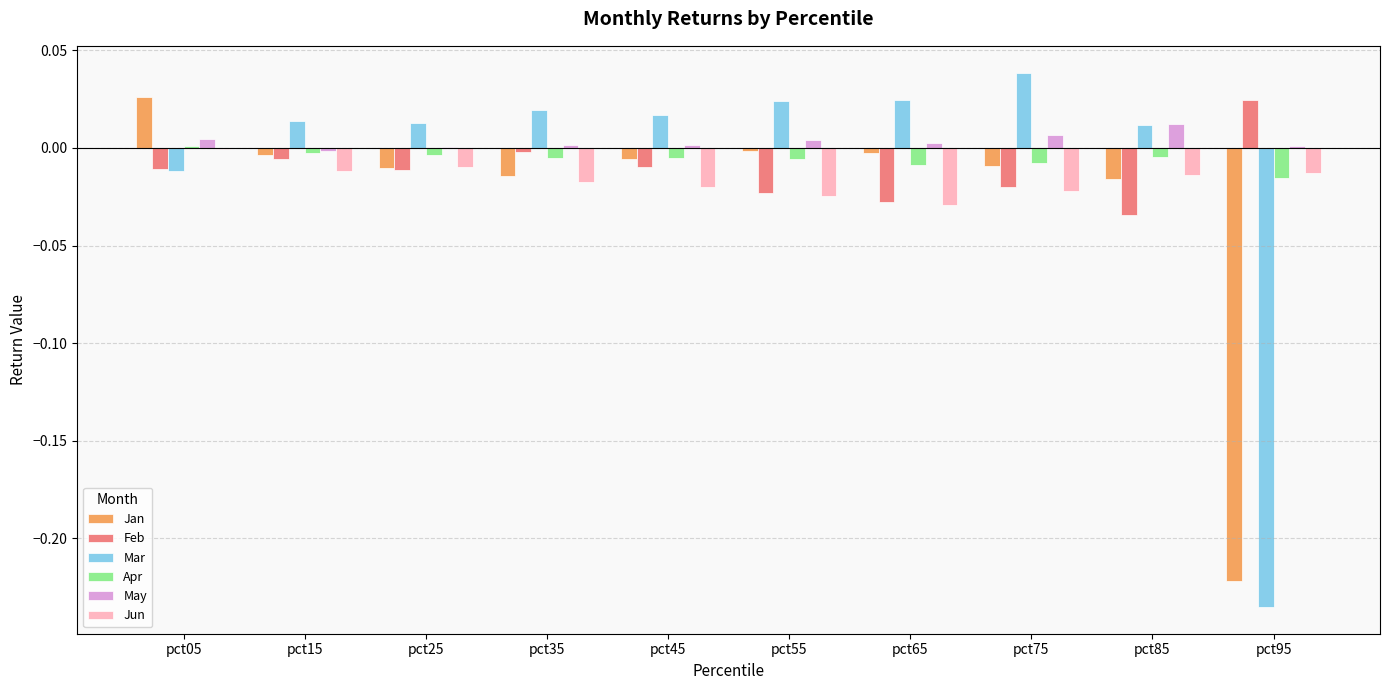

Which series has the largest total across all categories?

May